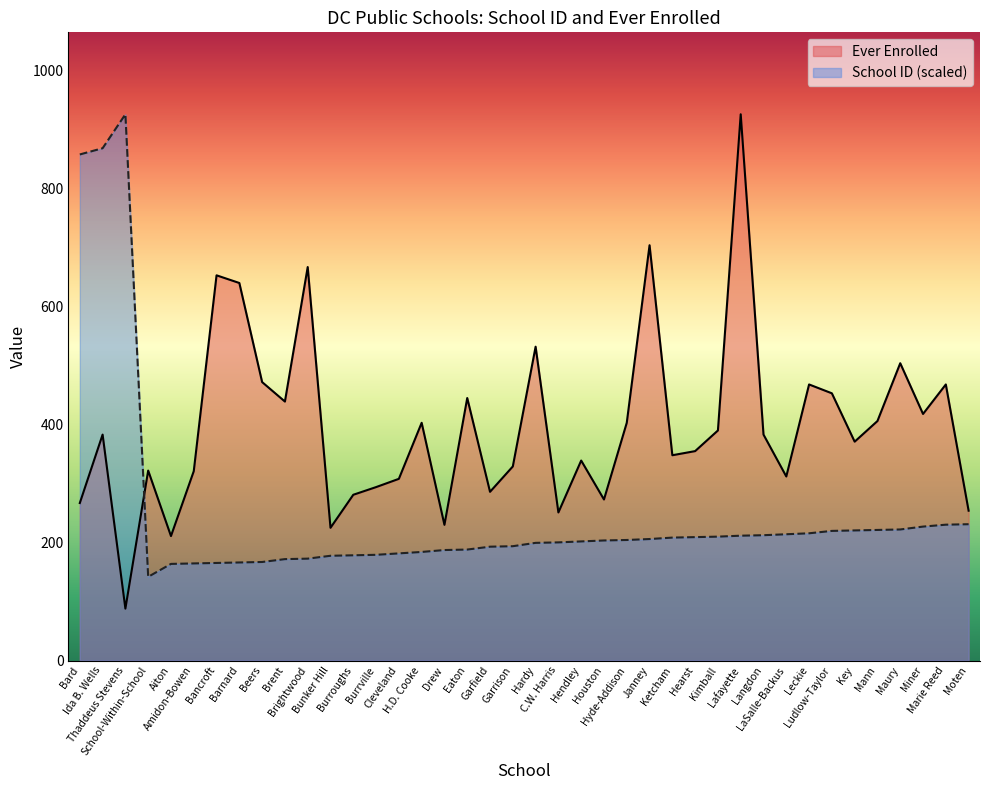

Rank the series at Burroughs from highest to lowest value.

Ever Enrolled, School ID (scaled)